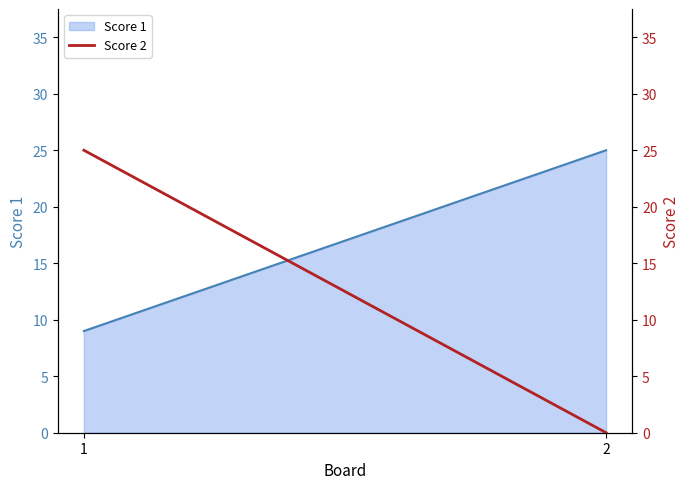

What is the greatest value displayed?

25